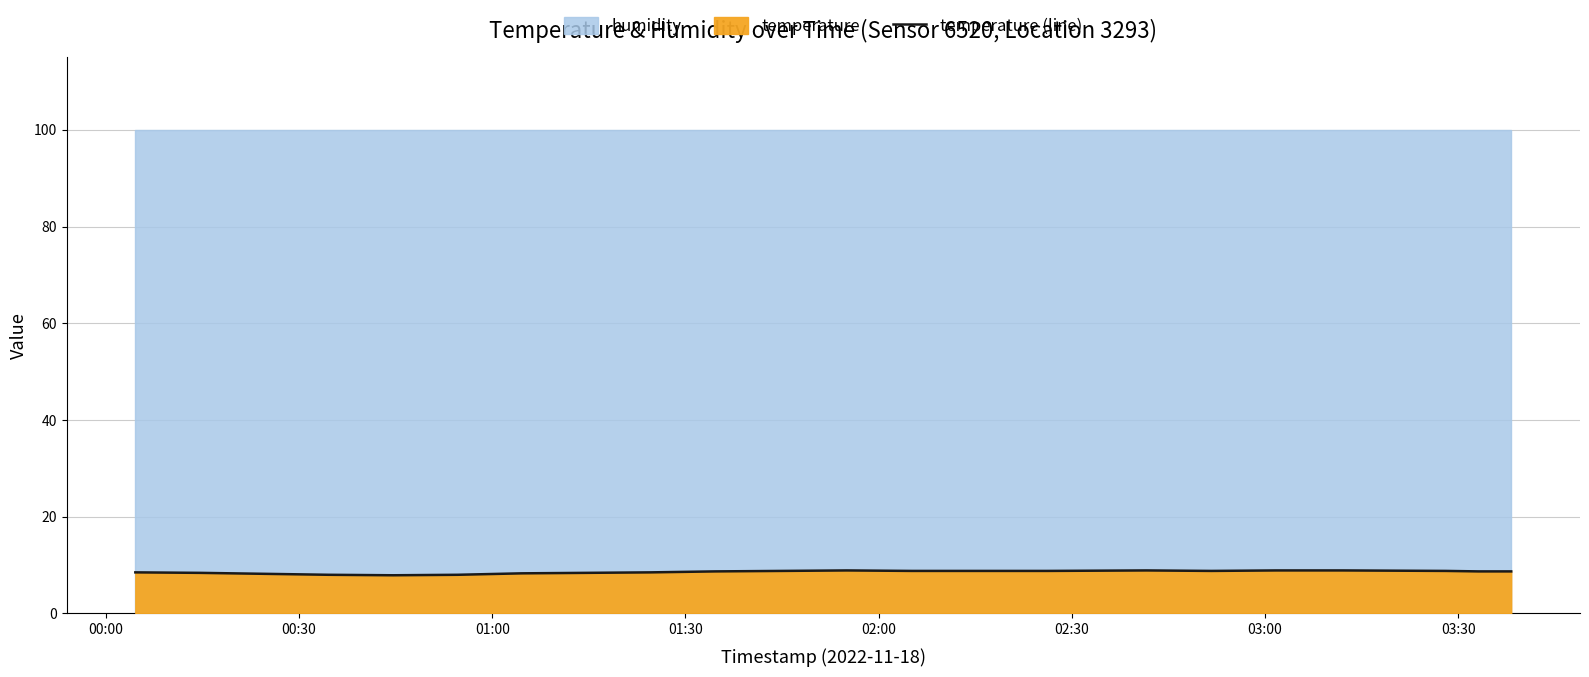

True or false: there are more than 2 points higher than both neighbors.

False